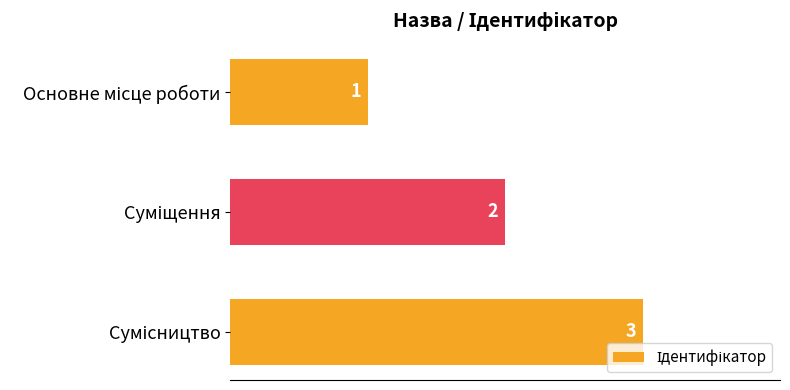

What is the greatest value displayed?

3